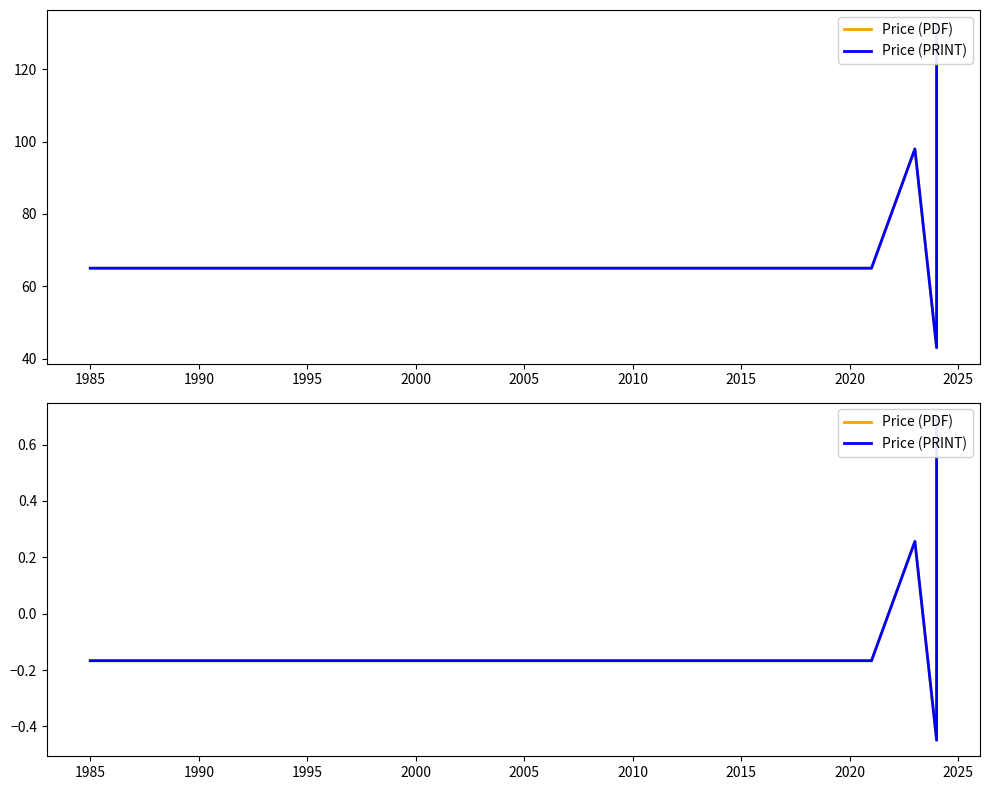

Between 2005 and 1990, which is larger?

2005